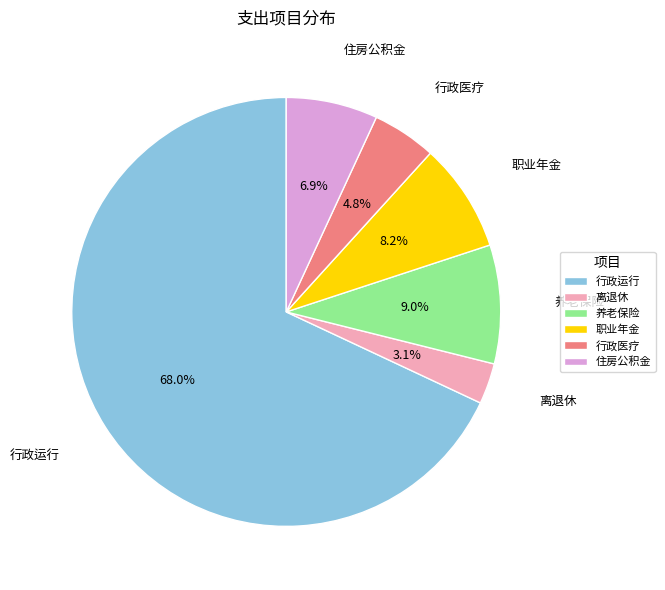

Which category has the smallest portion of the pie?

离退休